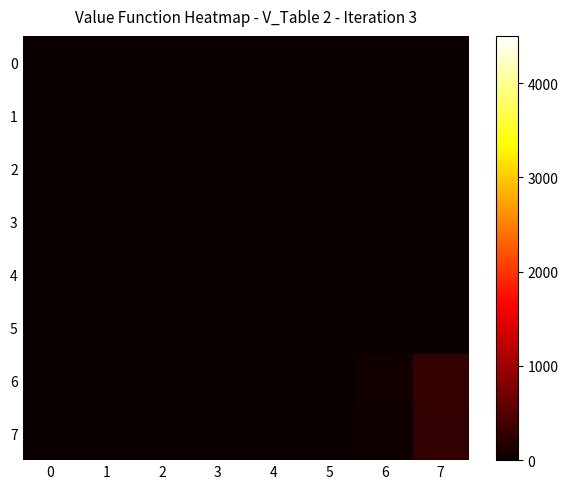

Reading right to left, transcribe all the data shown in this chart.

0: 7=0.0	6=0.0	5=0.0	4=0.0	3=0.0	2=0.0	1=0.0	0=0.0
1: 7=0.0	6=0.0	5=0.0	4=0.0	3=0.0	2=0.0	1=0.0	0=0.0
2: 7=0.0	6=0.0	5=0.0	4=0.0	3=0.0	2=0.0	1=0.0	0=0.0
3: 7=0.0	6=0.0	5=0.0	4=0.0	3=0.0	2=0.0	1=0.0	0=0.0
4: 7=0.0	6=0.0	5=0.0	4=0.0	3=0.0	2=0.0	1=0.0	0=0.0
5: 7=0.0	6=0.0	5=0.0	4=0.0	3=0.0	2=0.0	1=0.0	0=0.0
6: 7=295.9	6=55.3	5=0.0	4=0.0	3=0.0	2=0.0	1=0.0	0=0.0
7: 7=270.1	6=50.5	5=0.0	4=0.0	3=0.0	2=0.0	1=0.0	0=0.0